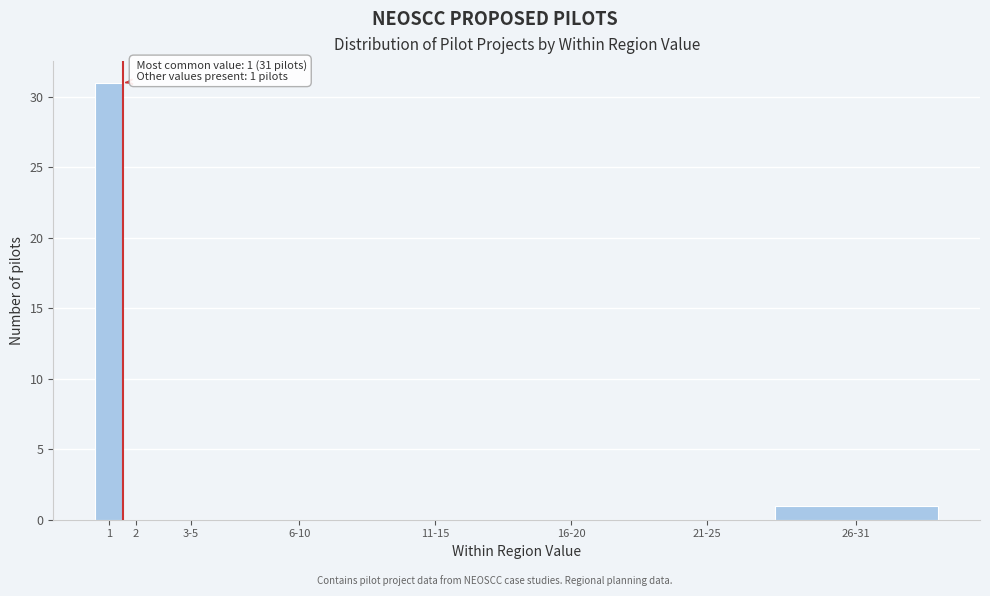

Reading left to right, list all the values displayed in this chart.

1=31	2=0	3-5=0	6-10=0	11-15=0	16-20=0	21-25=0	26-31=1